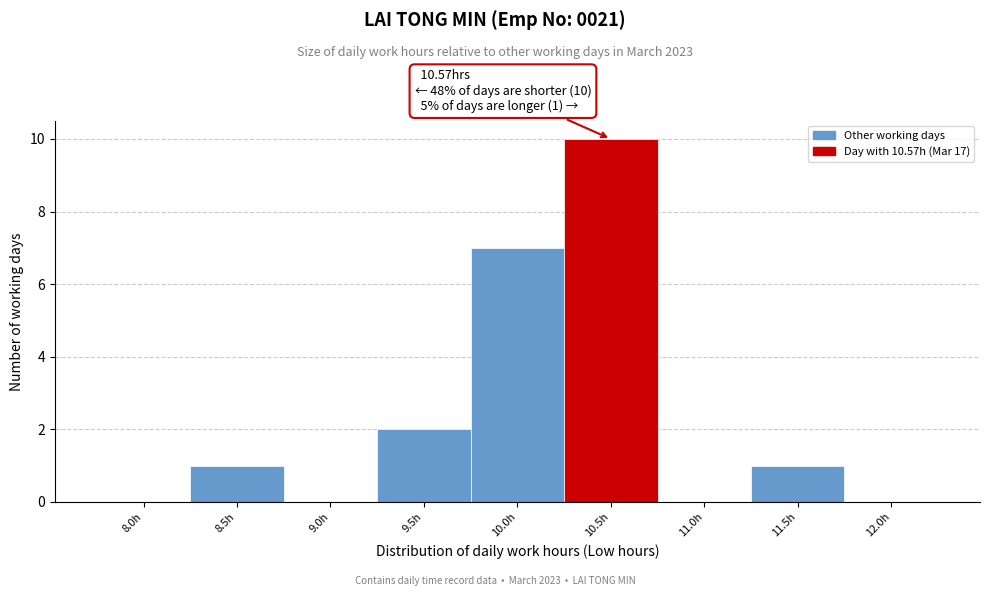

Reading left to right, what are all the values shown in this chart?

8.0h=0	8.5h=1	9.0h=0	9.5h=2	10.0h=7	10.5h=10	11.0h=0	11.5h=1	12.0h=0